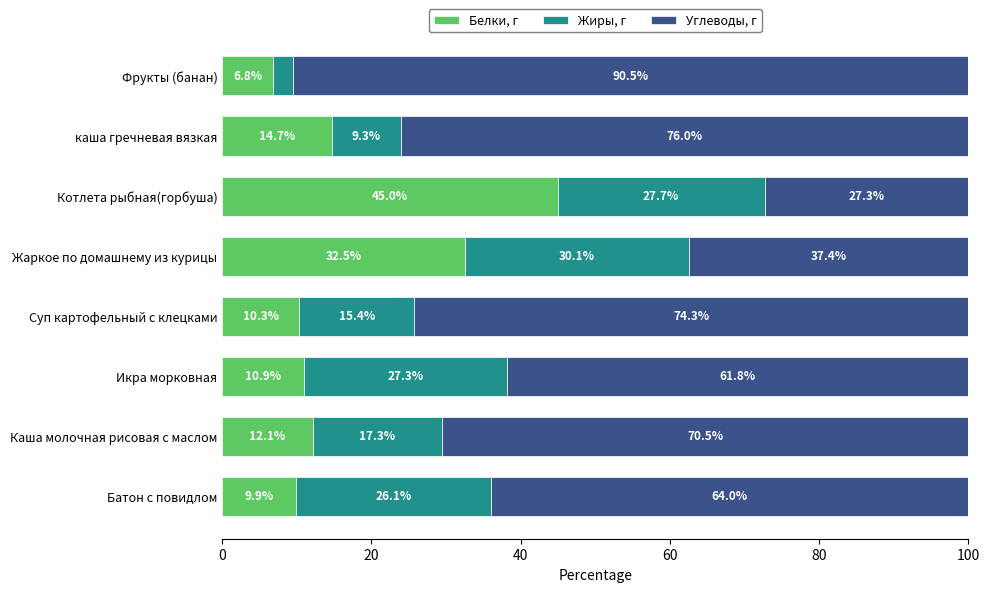

Is it true that Белки, г equals 10.9 at Икра морковная?

True